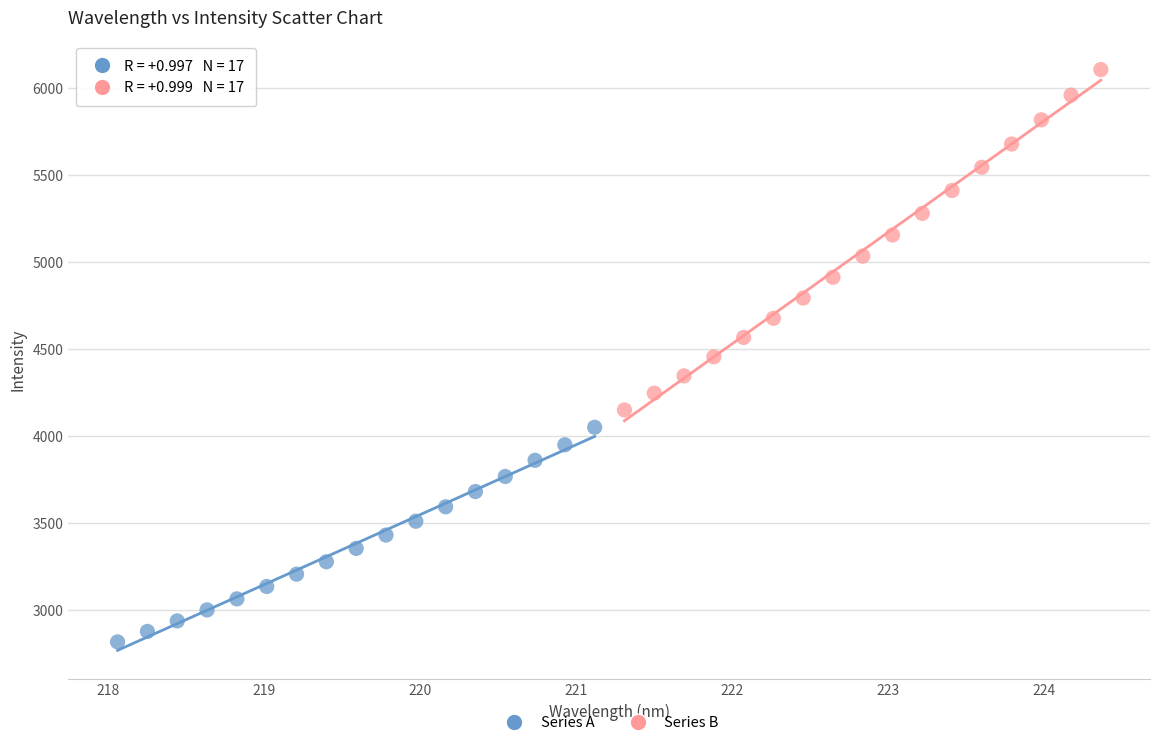

Which series reaches the maximum Y coordinate?

Series B